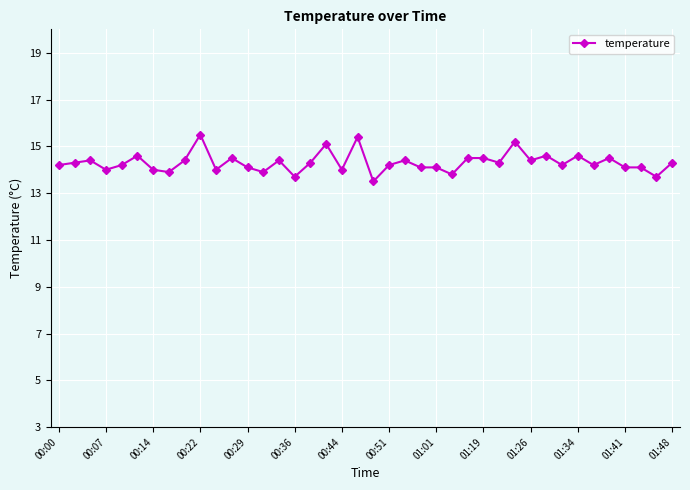

What is the smallest value displayed?

13.5